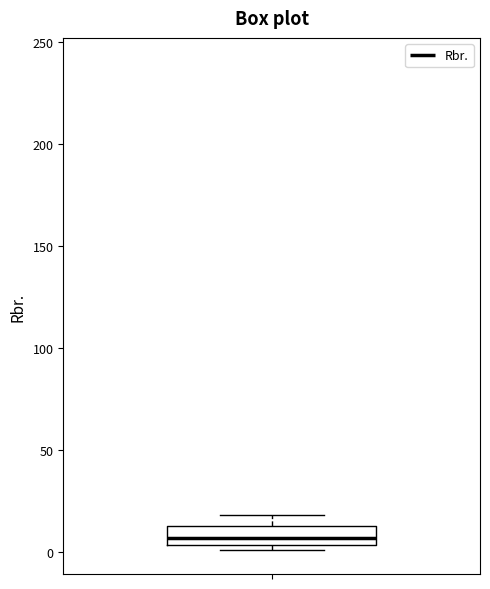

Transcribe this box plot: give where the median line is, the range the box spans, and where the two whiskers end, as read against the y-axis. The values are not printed on the chart, so give them approximately, as read against the axis.

median 5 (inside the box), box 5 to 15, whiskers 0 to 20